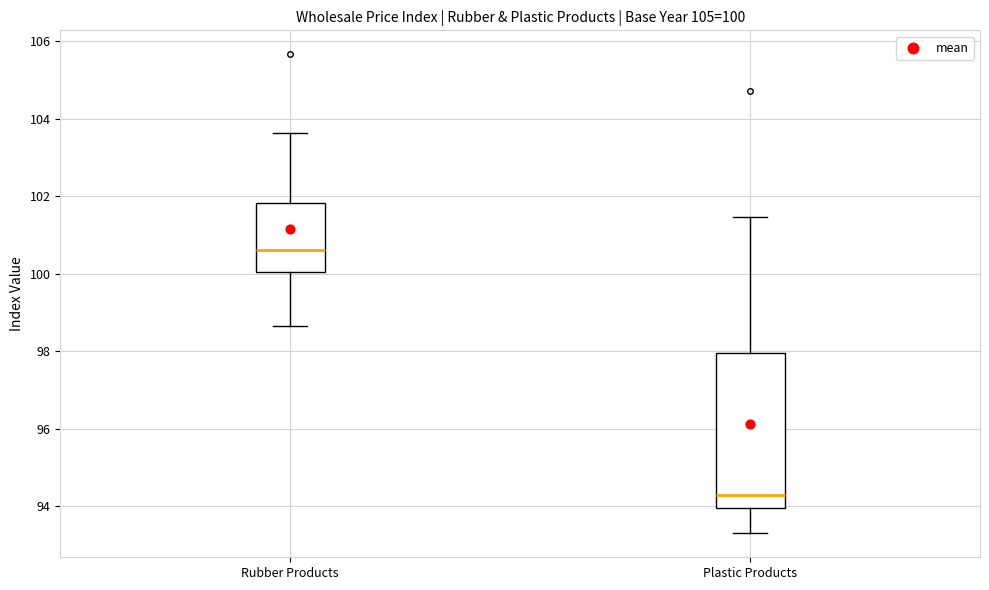

Comparing the boxes themselves (not the whiskers), which one is the tallest?

Plastic Products